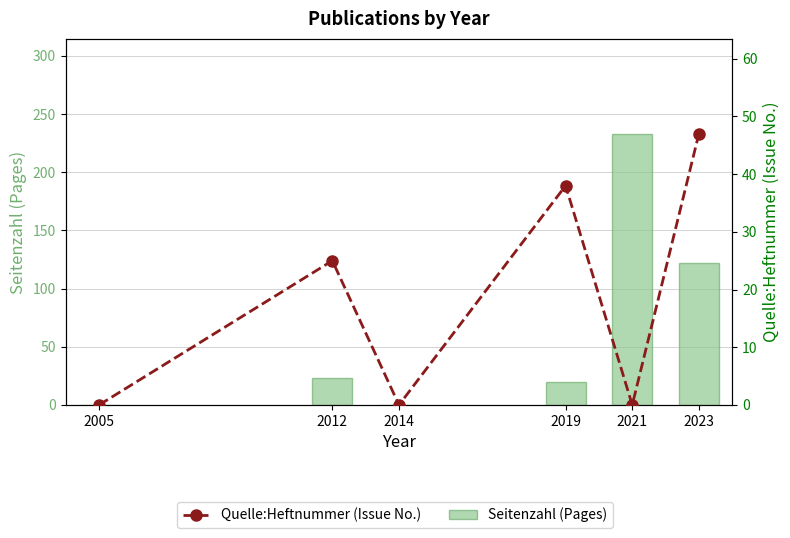

How many data points in Seitenzahl (Pages) are less than 23?

3